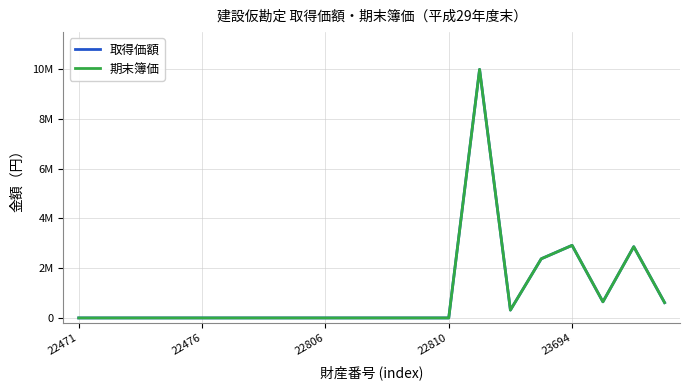

Rank the series by their maximum value, from highest to lowest.

取得価額, 期末簿価